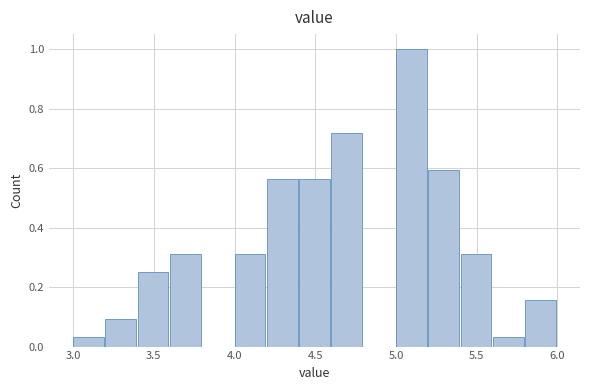

Reading left to right, transcribe this chart: for each bar, give the range it covers on the x-axis and its height. The values are not printed on the chart, so give them approximately, as read against the axis.

3.0 to 3.2: 0.04
3.2 to 3.4: 0.10
3.4 to 3.6: 0.26
3.6 to 3.8: 0.32
3.8 to 4.0: 0
4.0 to 4.2: 0.32
4.2 to 4.4: 0.56
4.4 to 4.6: 0.56
4.6 to 4.8: 0.72
4.8 to 5.0: 0
5.0 to 5.2: 1.00
5.2 to 5.4: 0.60
5.4 to 5.6: 0.32
5.6 to 5.8: 0.04
5.8 to 6.0: 0.16